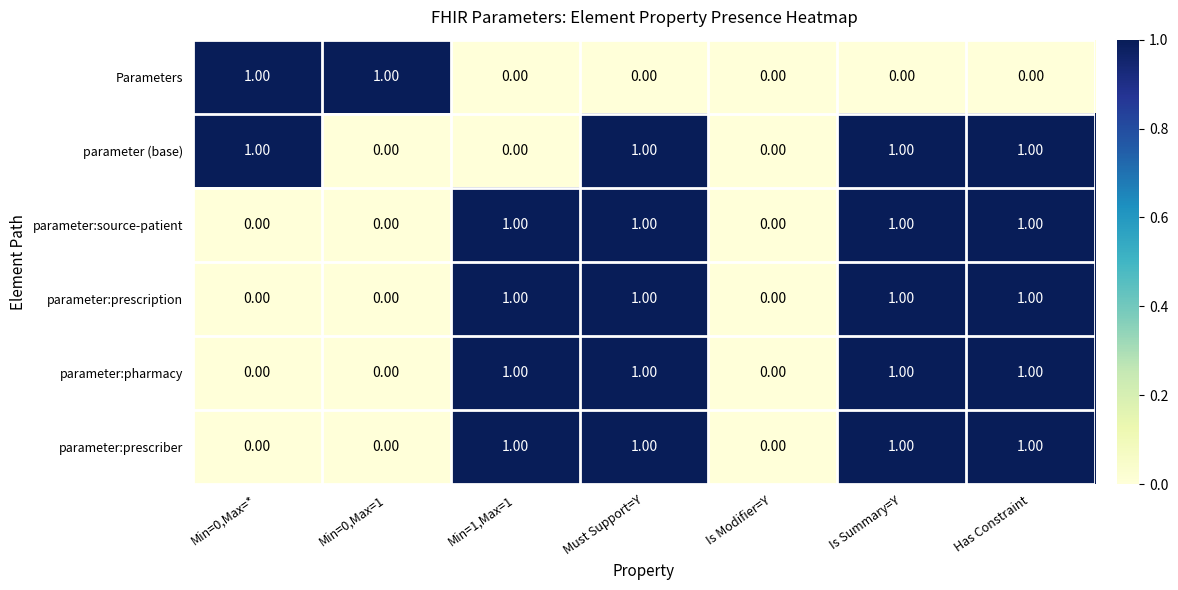

Is the value of Parameters at Min=0,Max=* greater than the value of parameter:source-patient at Min=0,Max=1?

Yes